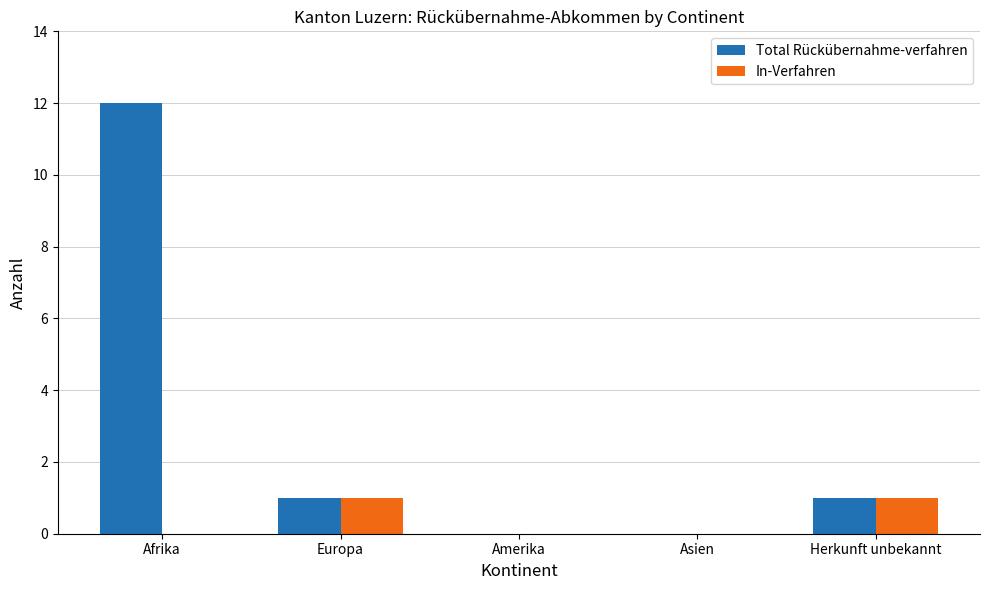

What is the label of the 1st bar from the left?

Afrika